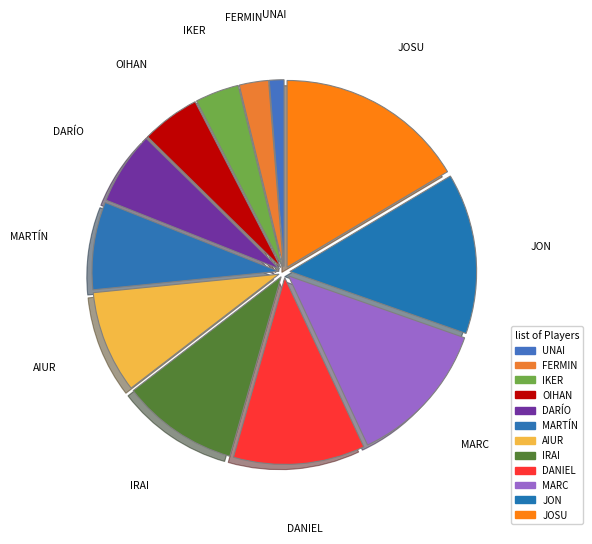

To the nearest percent, what percentage of the pie is OIHAN?

5%